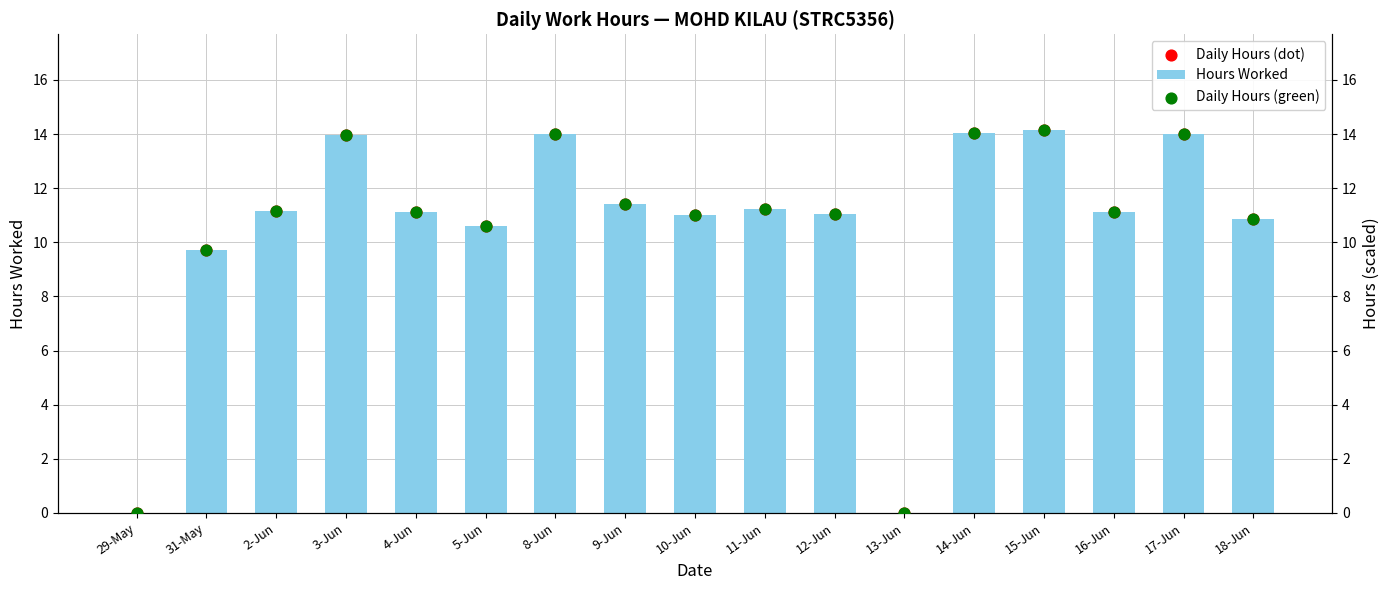

Which series reaches the minimum Y coordinate?

Hours Worked